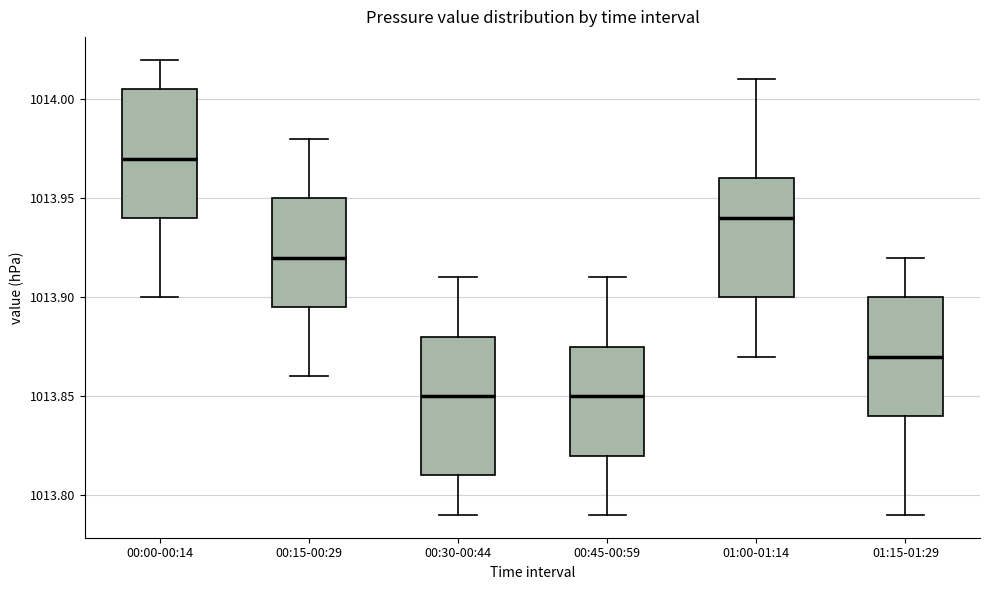

Where is the lower edge of the box for 00:30-00:44 on the y-axis? The values are not printed on the chart, so give them approximately, as read against the axis.

1013.810